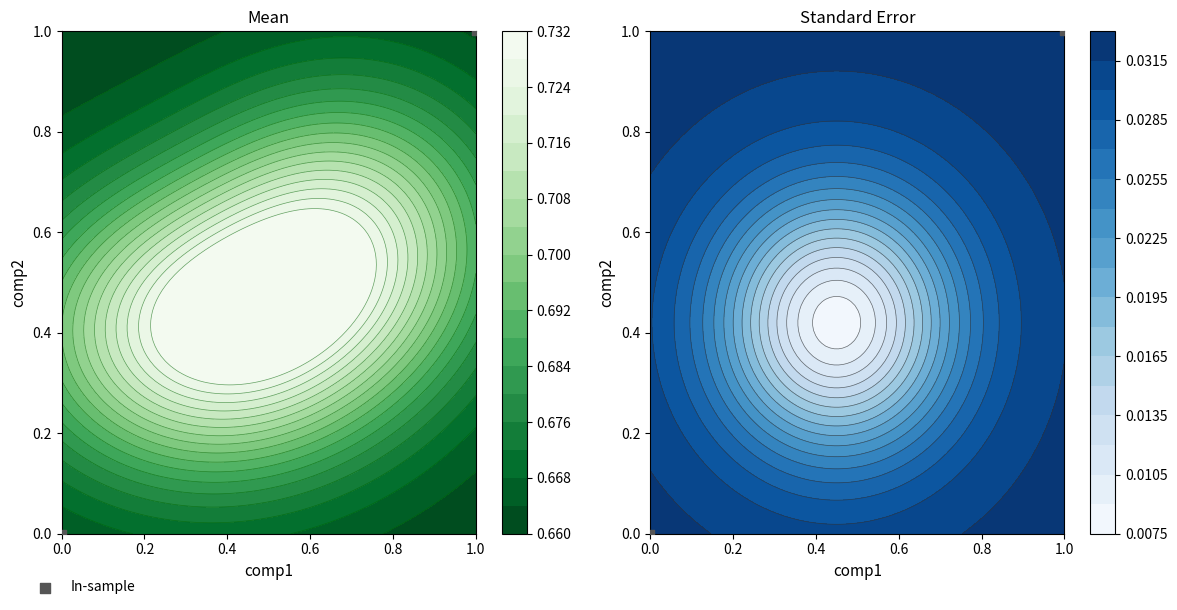

How many series are shown in this chart?

1